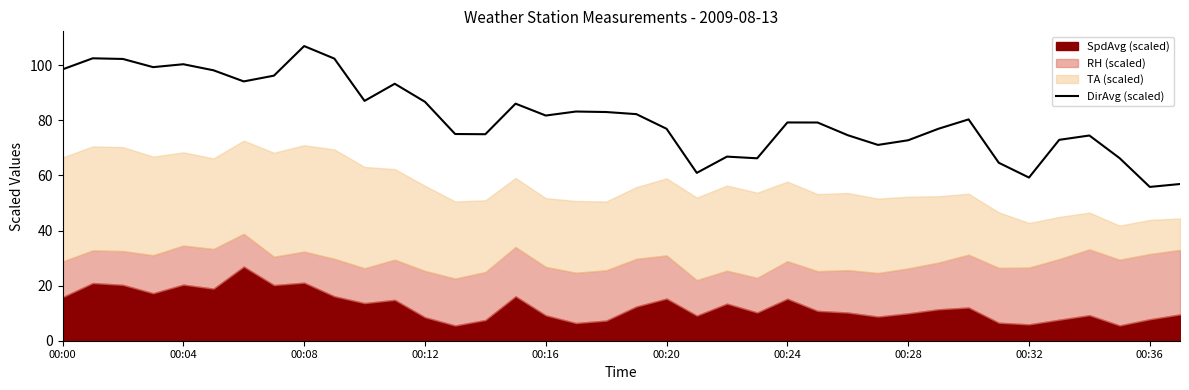

What is the lowest value of the DirAvg (scaled) series?

55.8